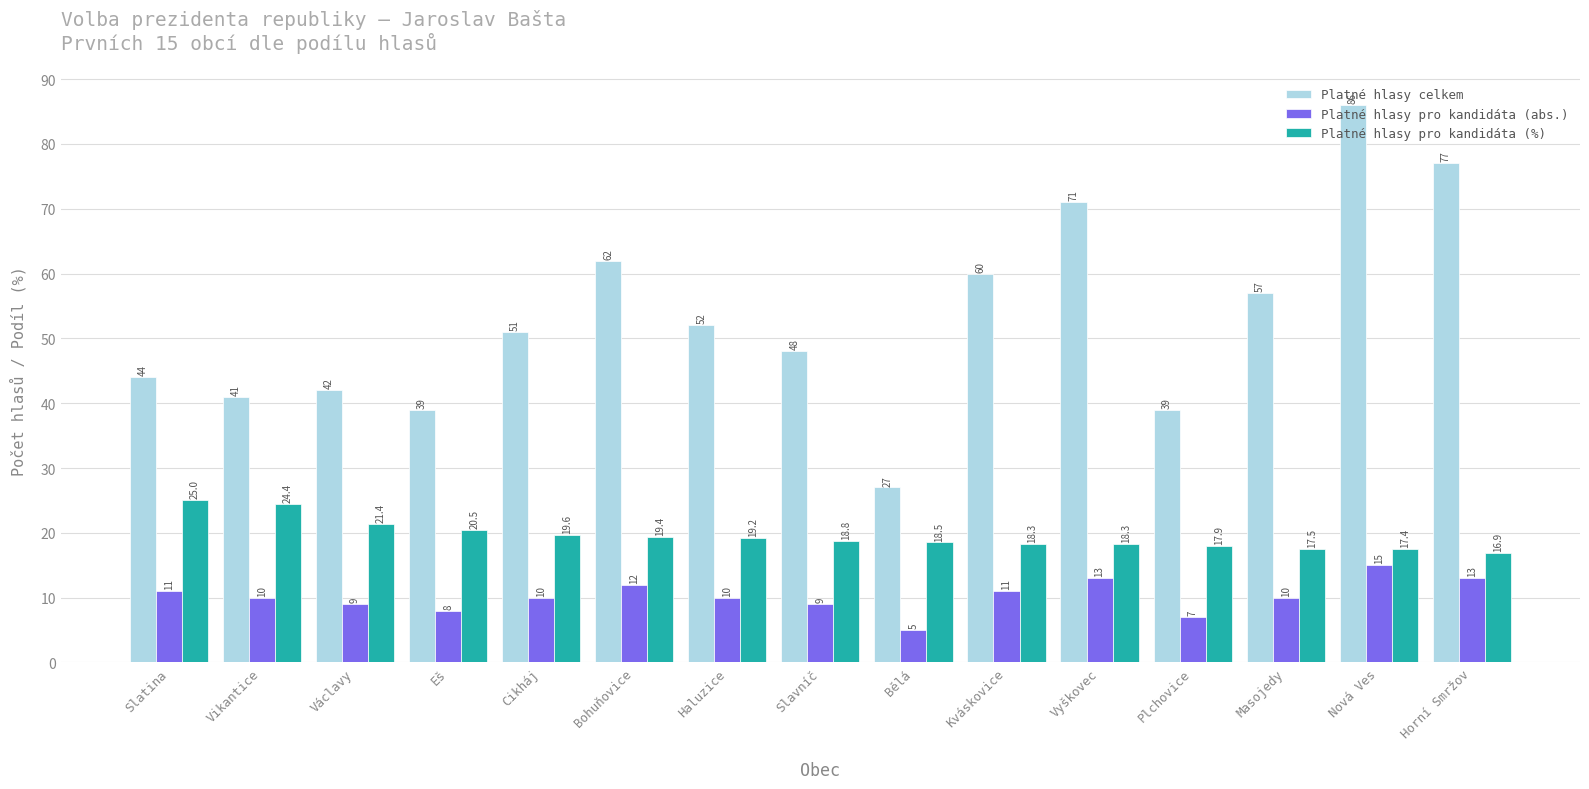

What is the label of the 1st bar from the right?

Horní Smržov